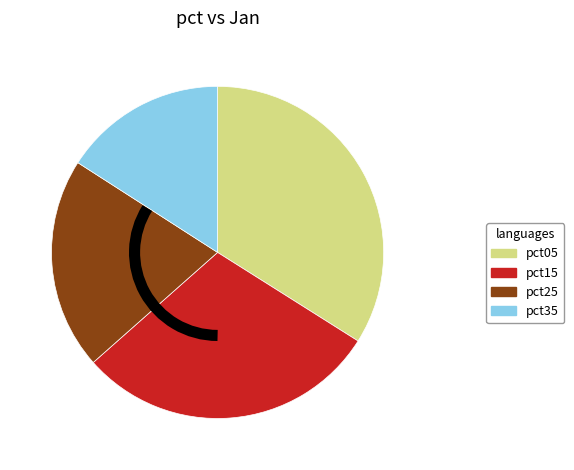

Between pct05 and pct35, which is larger?

pct05